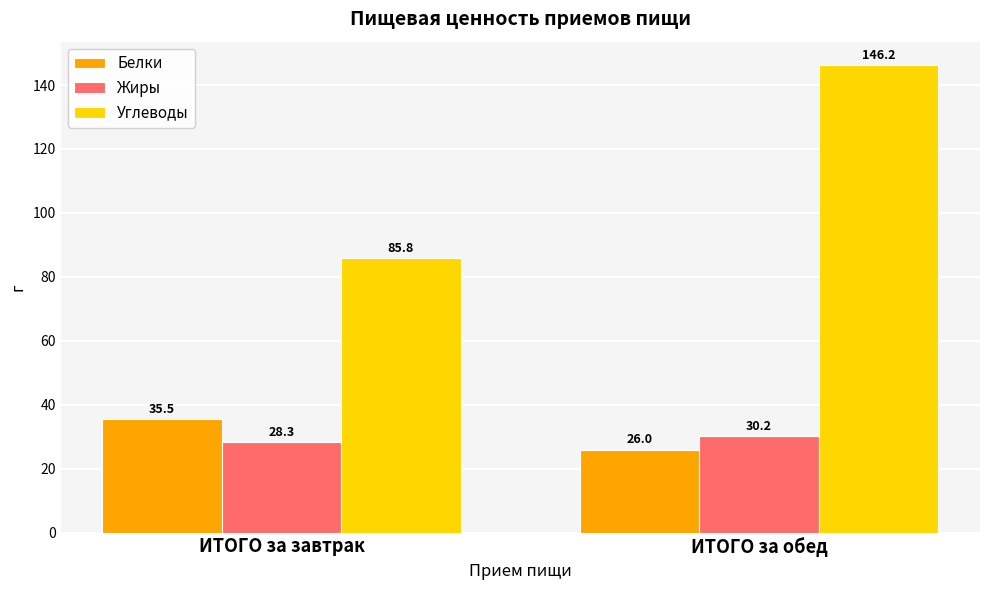

Is it true that Белки equals 35.5 at ИТОГО за завтрак?

True